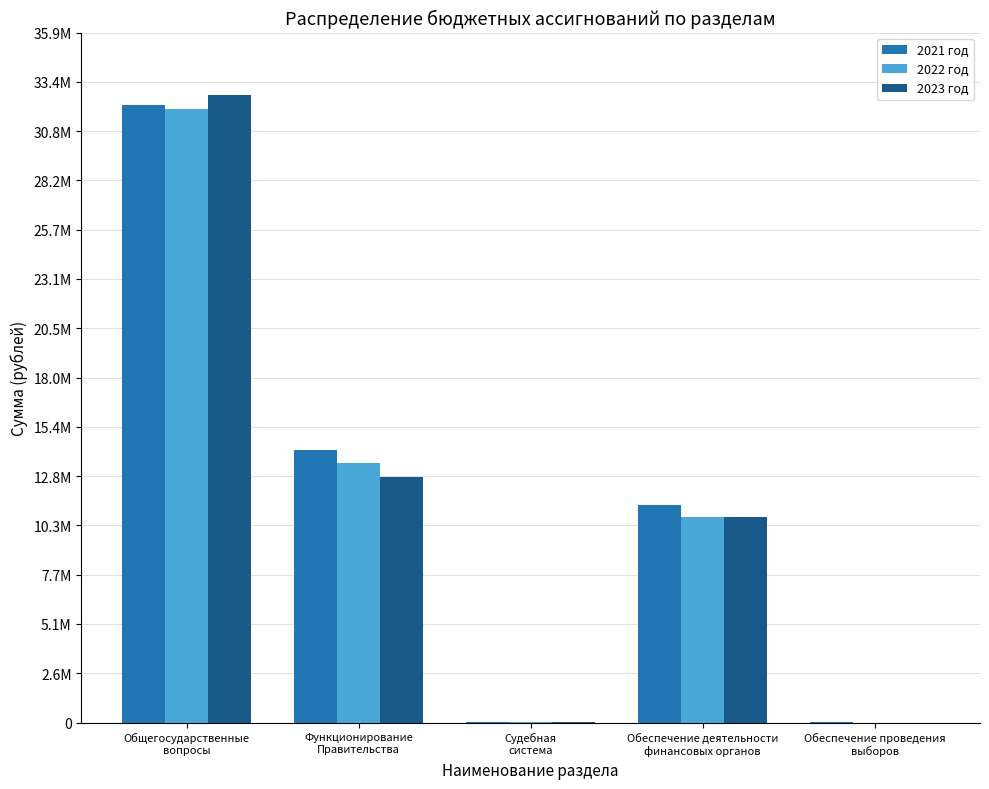

Are the bars grouped side by side (vs. stacked)?

Yes